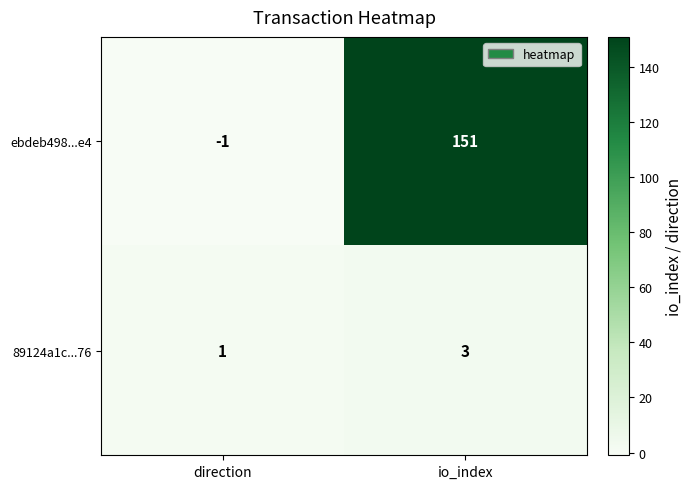

What is the difference between the ebdeb498...e4 values at io_index and direction?

152